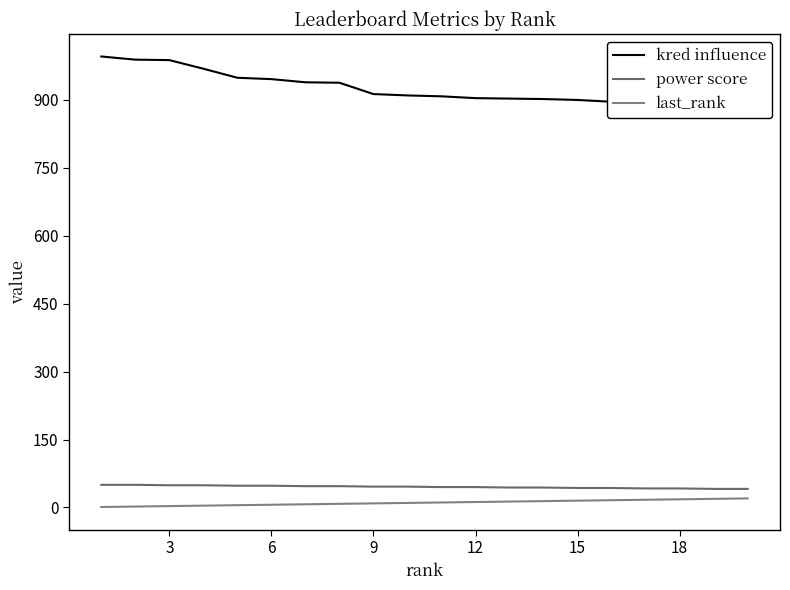

Is the value of power score at 13 greater than the value of kred influence at 16?

No